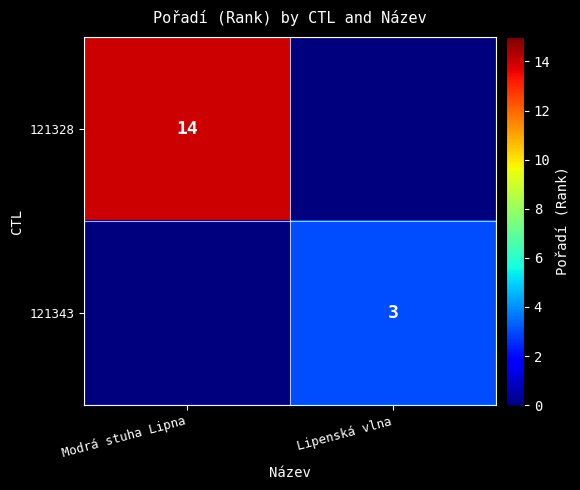

The value of 121328 at Modrá stuha Lipna is 14. True or false?

True